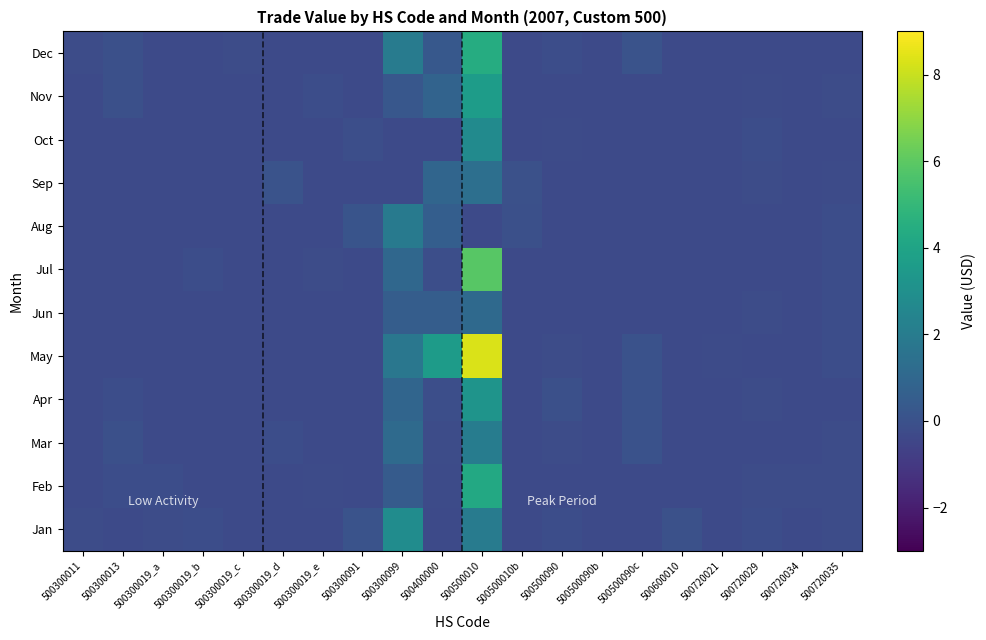

What is the difference between the highest and lowest values at 500300091?

0.5